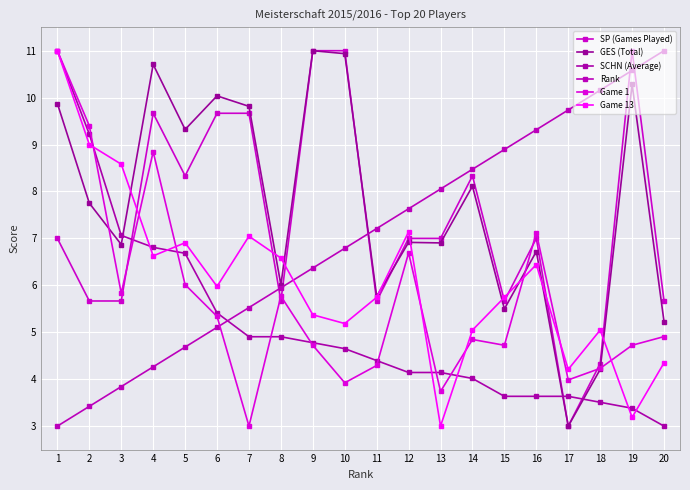

Reading left to right, what are all the values shown in this chart?

SP (Games Played): 1=7.0	2=5.7	3=5.7	4=9.7	5=8.3	6=9.7	7=9.7	8=5.7	9=11.0	10=11.0	11=5.7	12=7.0	13=7.0	14=8.3	15=5.7	16=7.0	17=3.0	18=4.3	19=11.0	20=5.7
GES (Total): 1=9.9	2=7.8	3=6.9	4=10.7	5=9.3	6=10.0	7=9.8	8=6.0	9=11.0	10=10.9	11=5.8	12=6.9	13=6.9	14=8.1	15=5.5	16=6.7	17=3.0	18=4.2	19=10.3	20=5.2
SCHN (Average): 1=11.0	2=9.2	3=7.1	4=6.8	5=6.7	6=5.4	7=4.9	8=4.9	9=4.8	10=4.7	11=4.4	12=4.1	13=4.1	14=4.0	15=3.6	16=3.6	17=3.6	18=3.5	19=3.4	20=3.0
Rank: 1=3.0	2=3.4	3=3.8	4=4.3	5=4.7	6=5.1	7=5.5	8=5.9	9=6.4	10=6.8	11=7.2	12=7.6	13=8.1	14=8.5	15=8.9	16=9.3	17=9.7	18=10.2	19=10.6	20=11.0
Game 1: 1=11.0	2=9.4	3=5.8	4=8.8	5=6.0	6=5.3	7=3.0	8=5.8	9=4.7	10=3.9	11=4.3	12=6.7	13=3.7	14=4.8	15=4.7	16=7.1	17=4.0	18=4.2	19=4.7	20=4.9
Game 13: 1=11.0	2=9.0	3=8.6	4=6.6	5=6.9	6=6.0	7=7.0	8=6.6	9=5.4	10=5.2	11=5.7	12=7.1	13=3.0	14=5.0	15=5.7	16=6.4	17=4.2	18=5.0	19=3.2	20=4.3